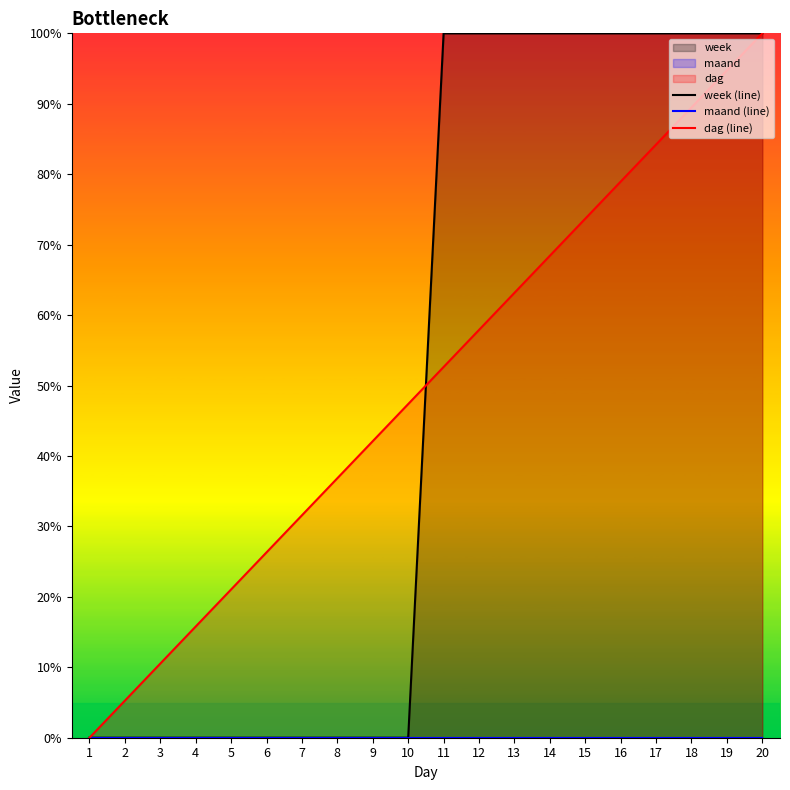

How many values in the dag (line) series are below 52?

10